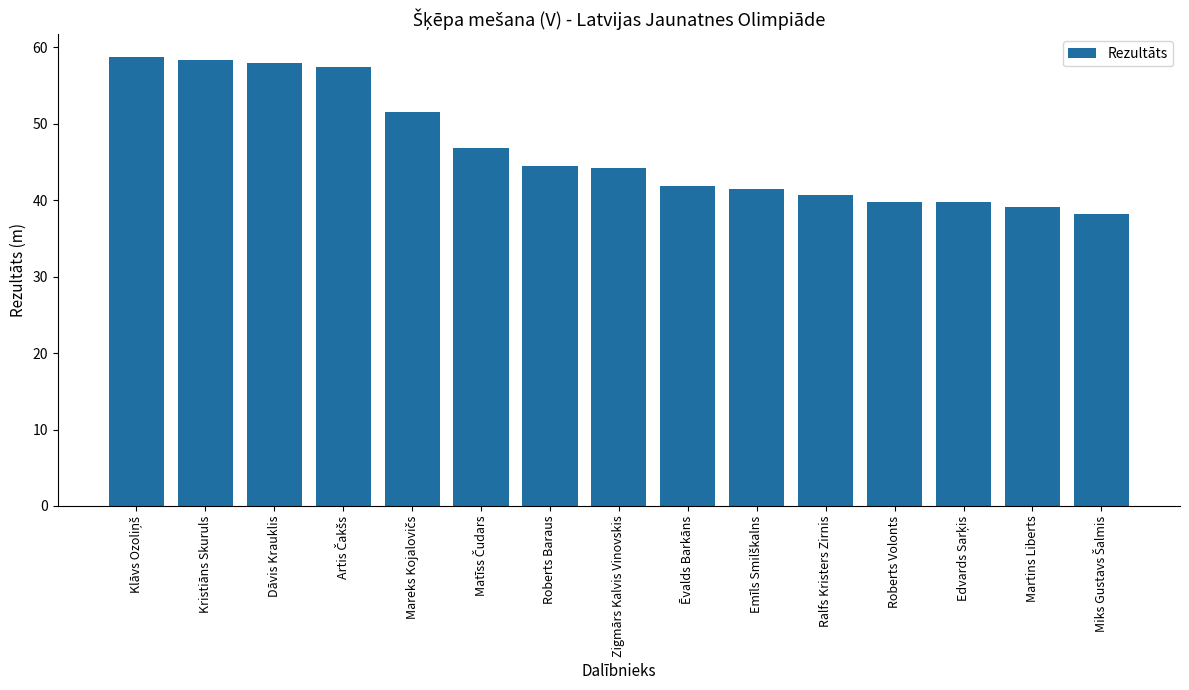

What is the minimum value shown in the chart?

38.1